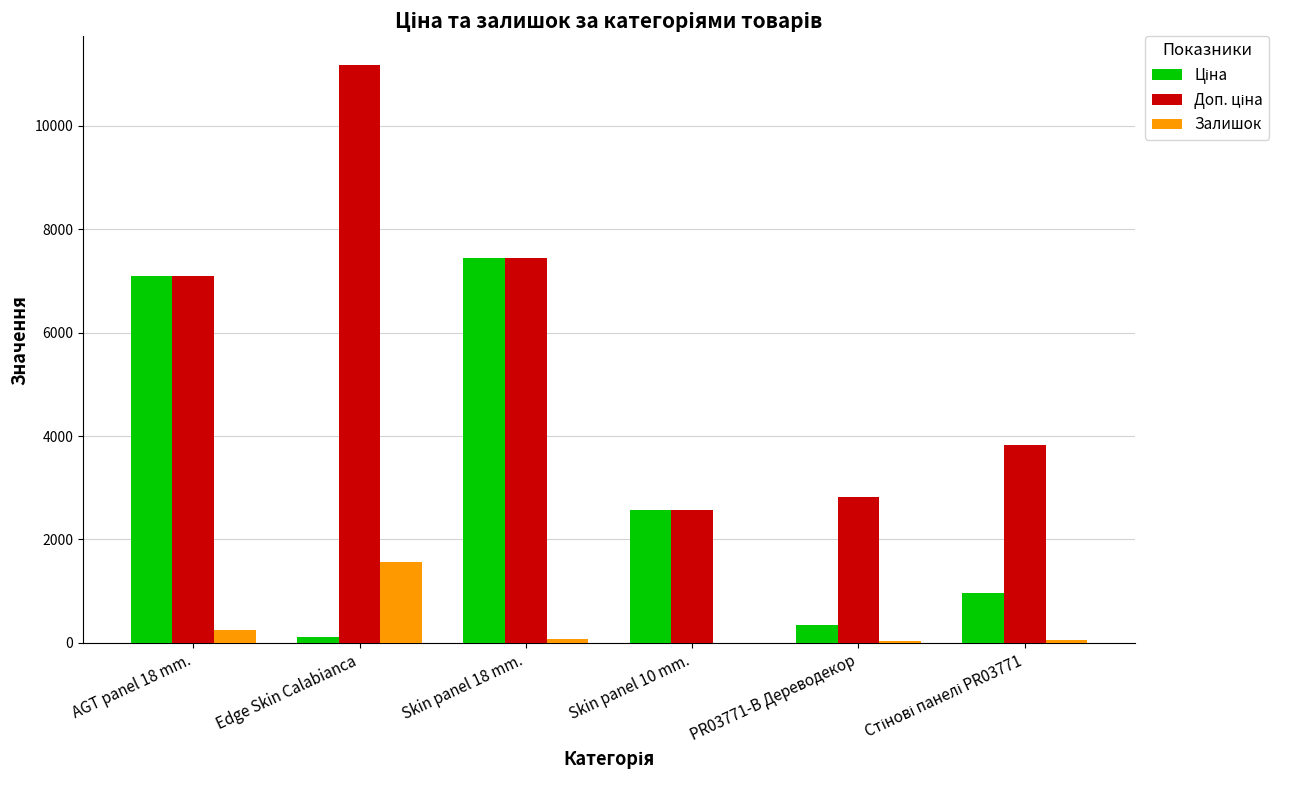

At which label is Залишок closest to 781?

AGT panel 18 mm.